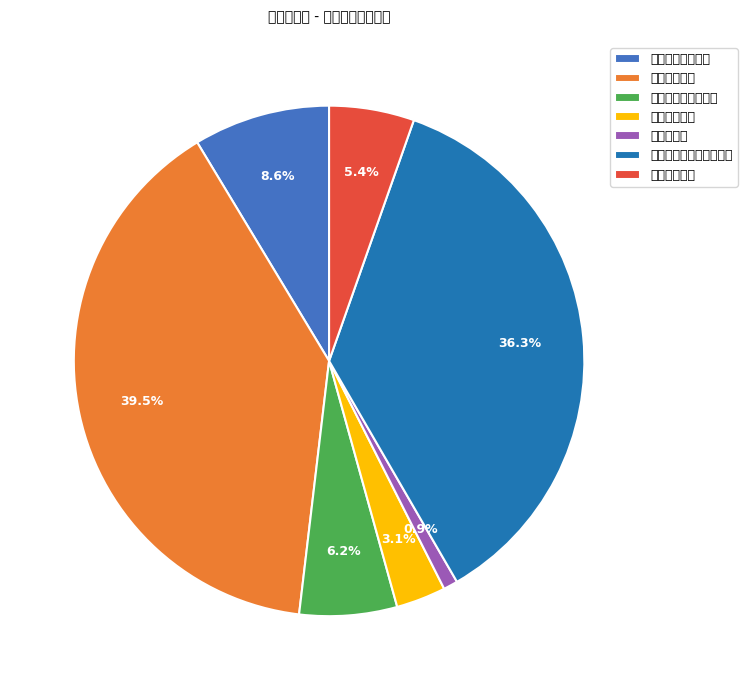

Is 社会保障和就业支出 the majority of the pie?

No